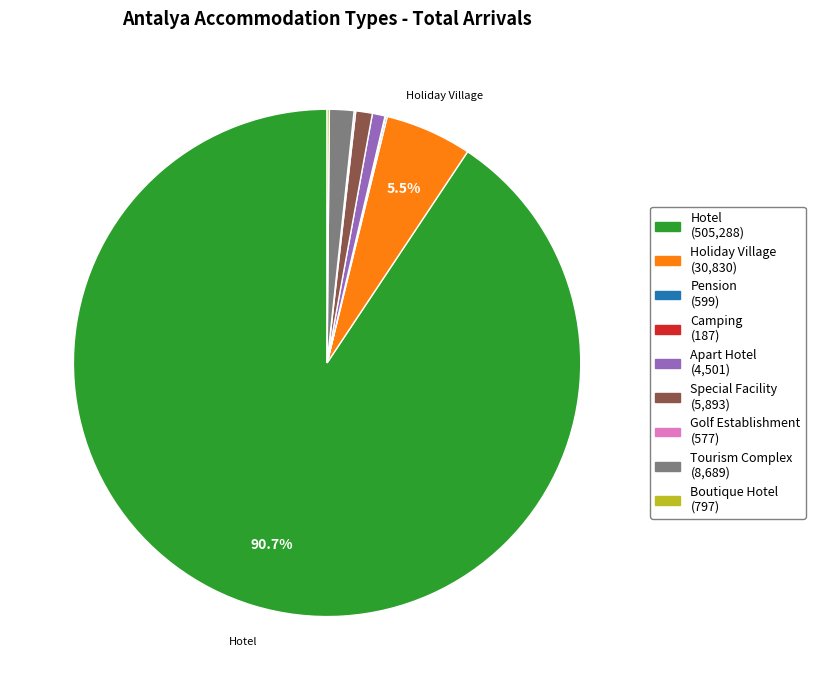

Does any single category account for the majority?

Yes